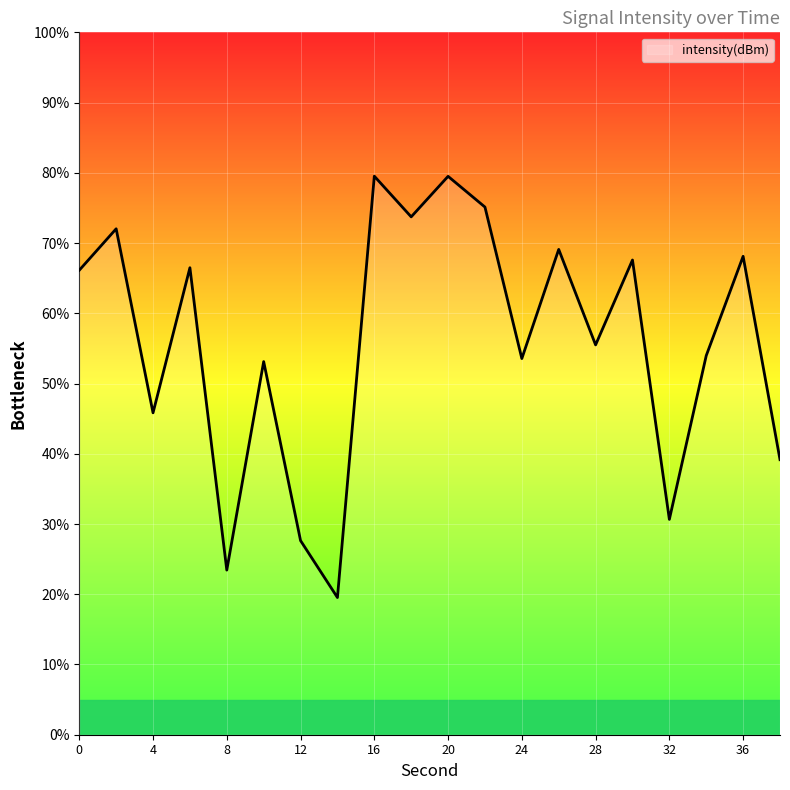

What is the difference between the maximum and minimum values?

60.0